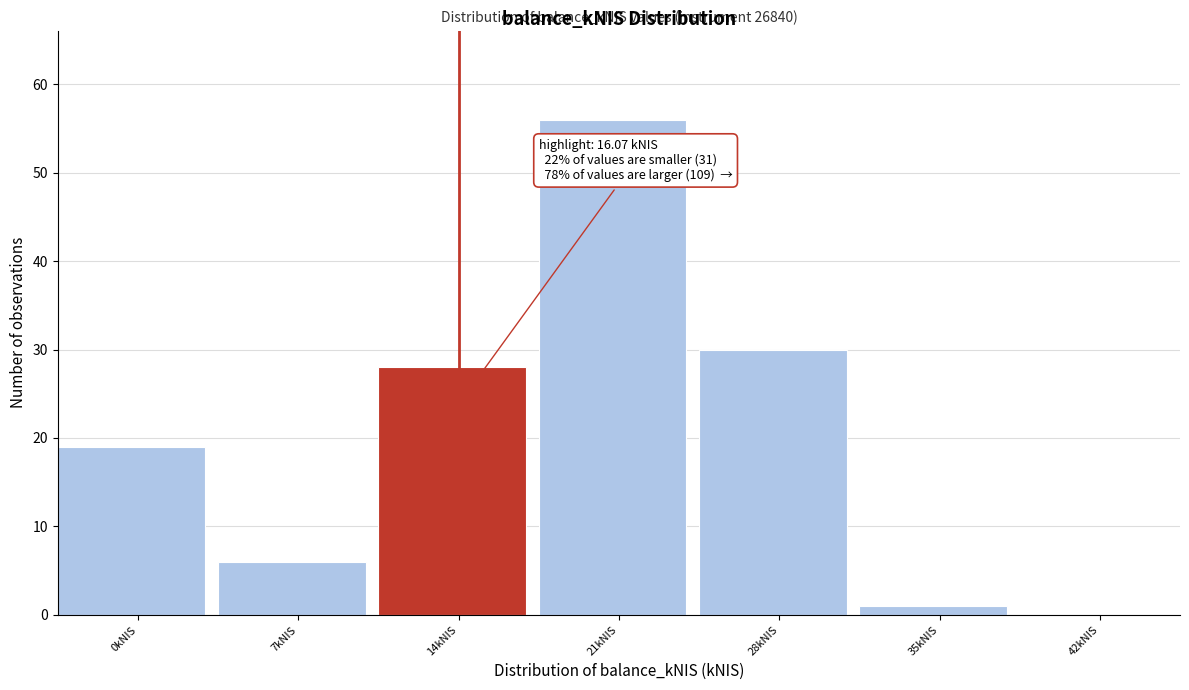

Reading left to right, what are all the values shown in this chart?

0kNIS=19	7kNIS=6	14kNIS=28	21kNIS=56	28kNIS=30	35kNIS=1	42kNIS=0